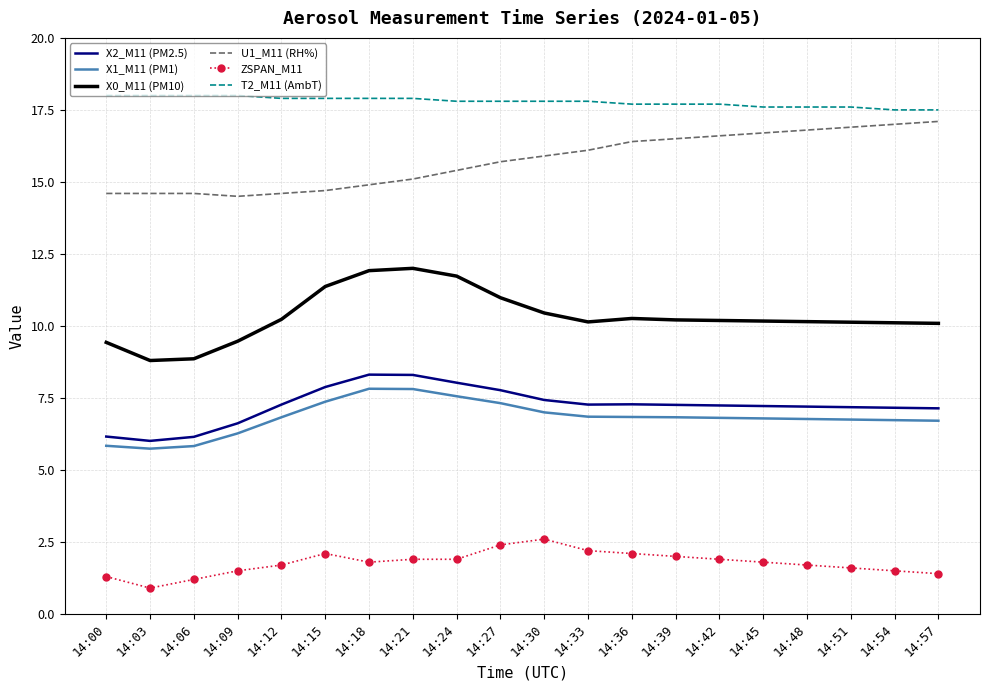

What is the difference between the maximum and minimum values in the X2_M11 (PM2.5) series?

2.3